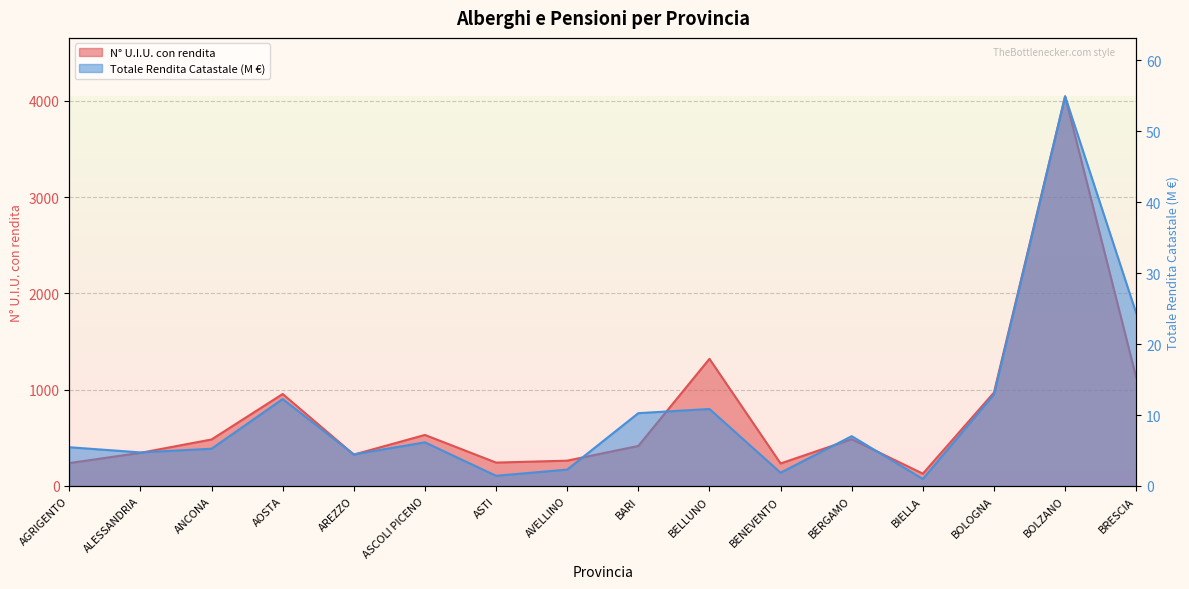

Which category has the highest value in the N° U.I.U. con rendita series?

BOLZANO